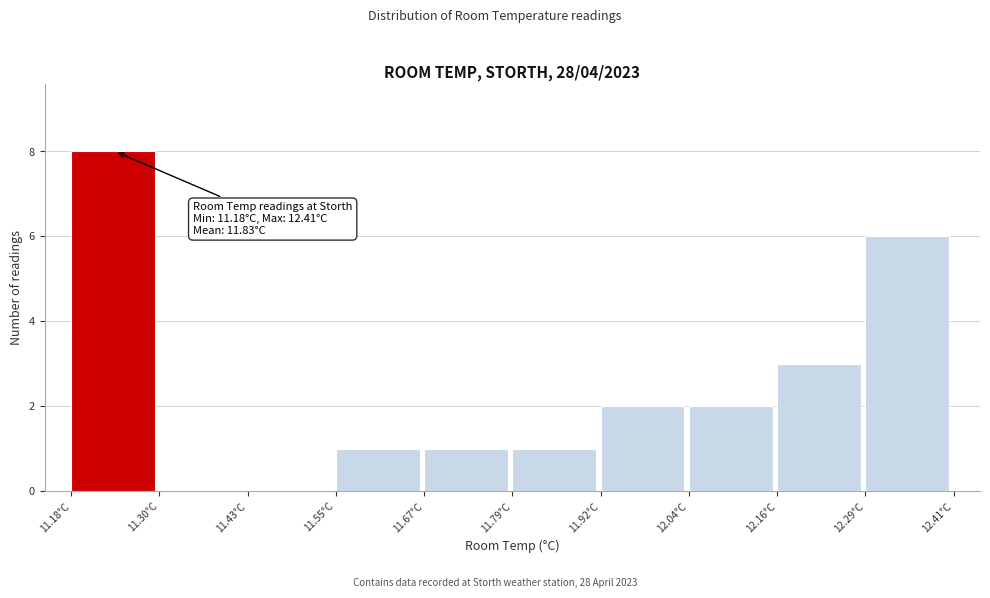

Which range on the x-axis has the tallest bar?

11.18 to 11.30